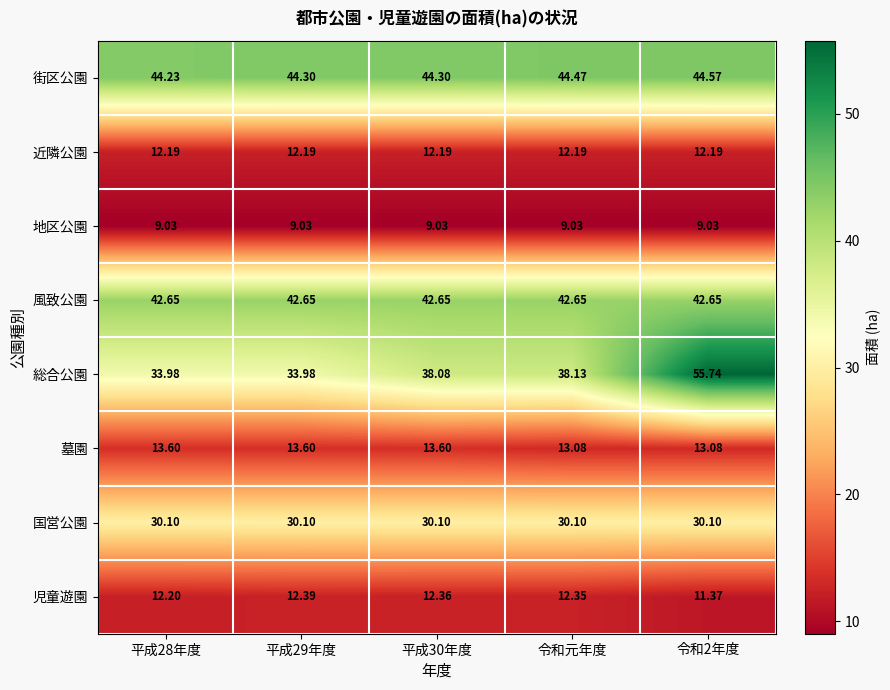

Which label corresponds to the largest value in the chart?

令和2年度